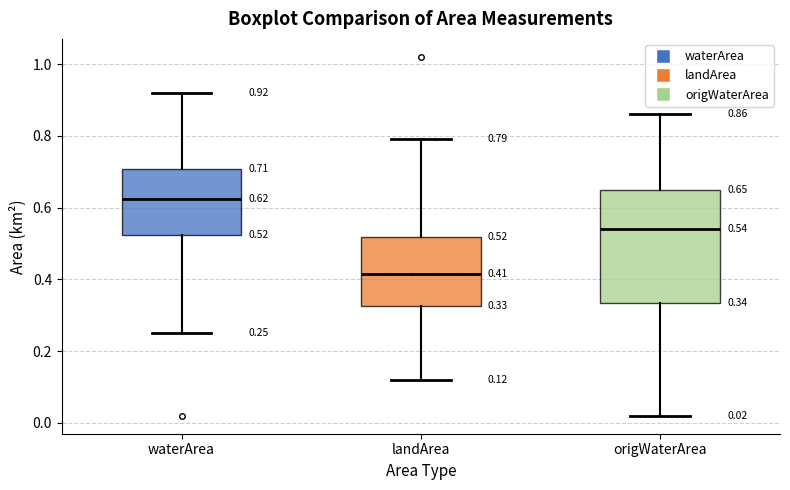

Which box is the tallest, from its lower edge to its upper edge?

origWaterArea